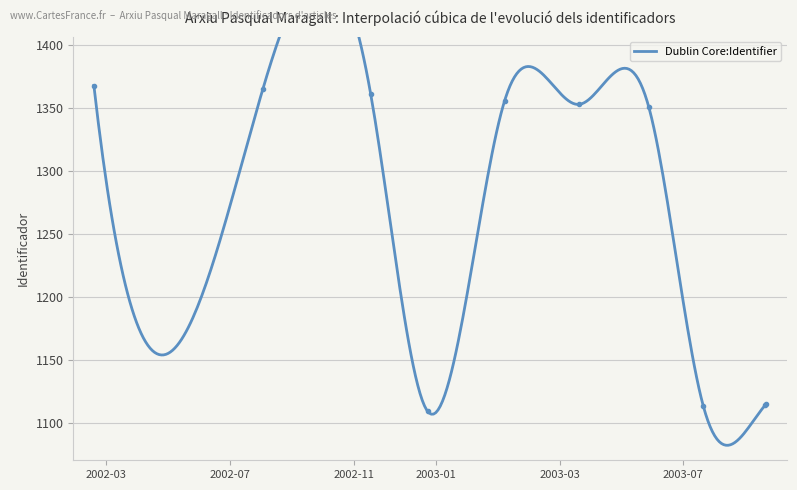

What is the ratio of the value at 2002-12-24 to the value at 2003-10-19?

1.0